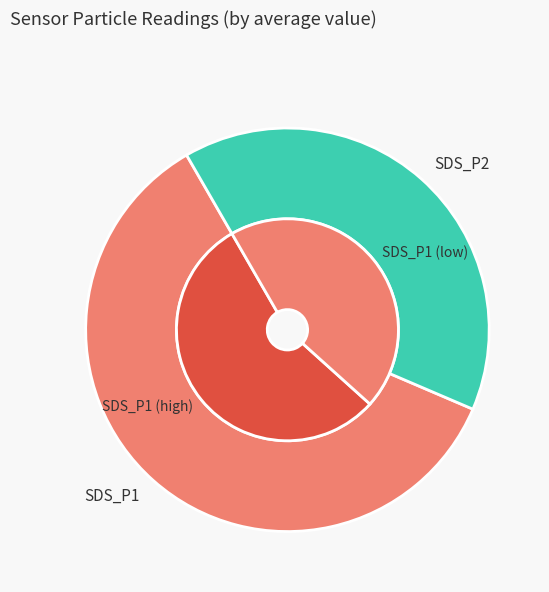

Is it true that 2 is 12% of the pie?

False